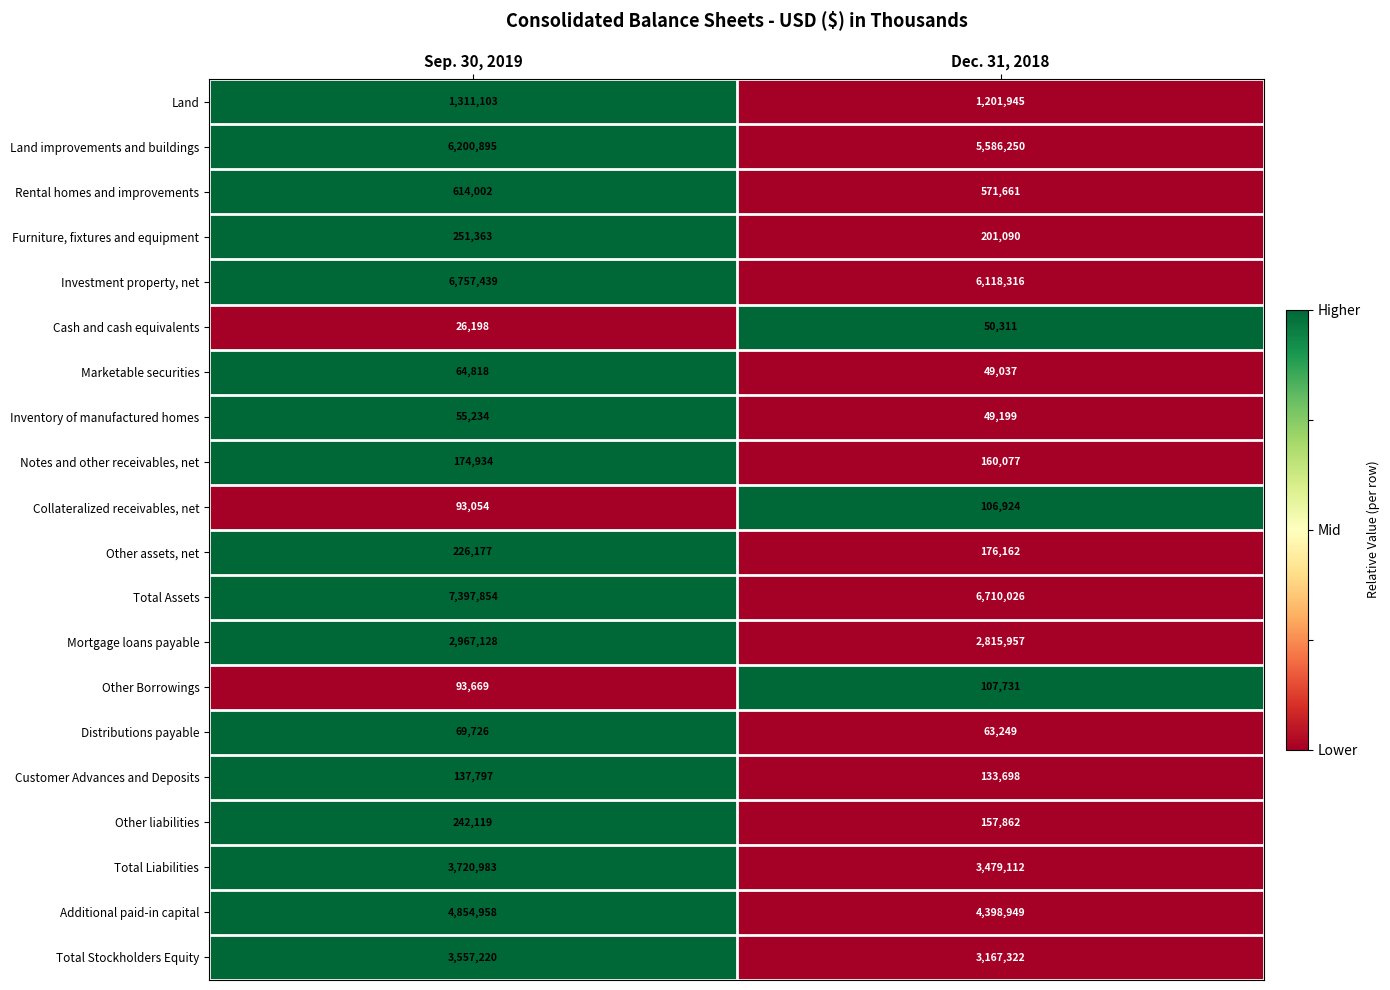

What is the total value across all series at Dec. 31, 2018?

35304878